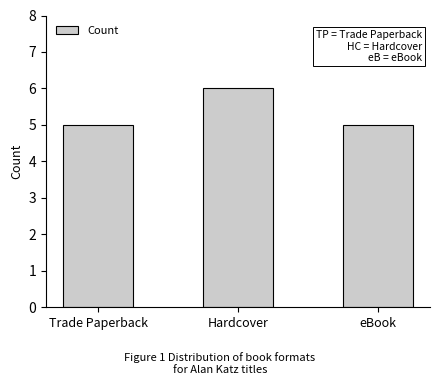

Approximately how many times larger is the value at Trade Paperback compared to eBook?

1.0